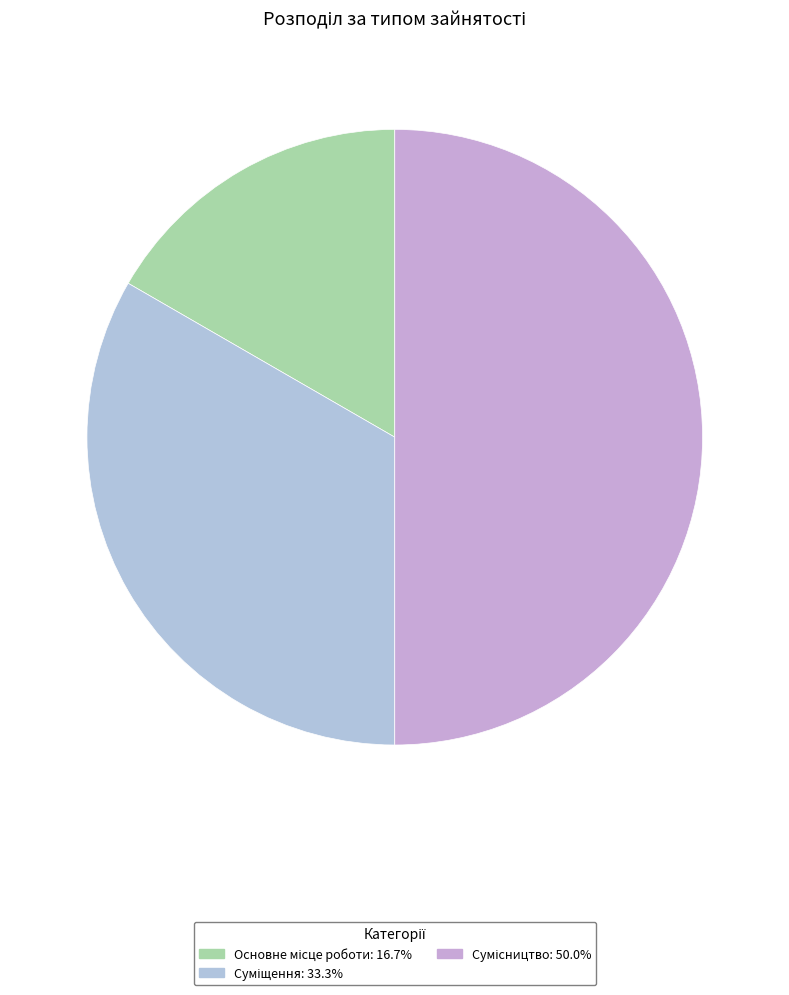

True or false: Сумісництво accounts for 50% of the total.

True